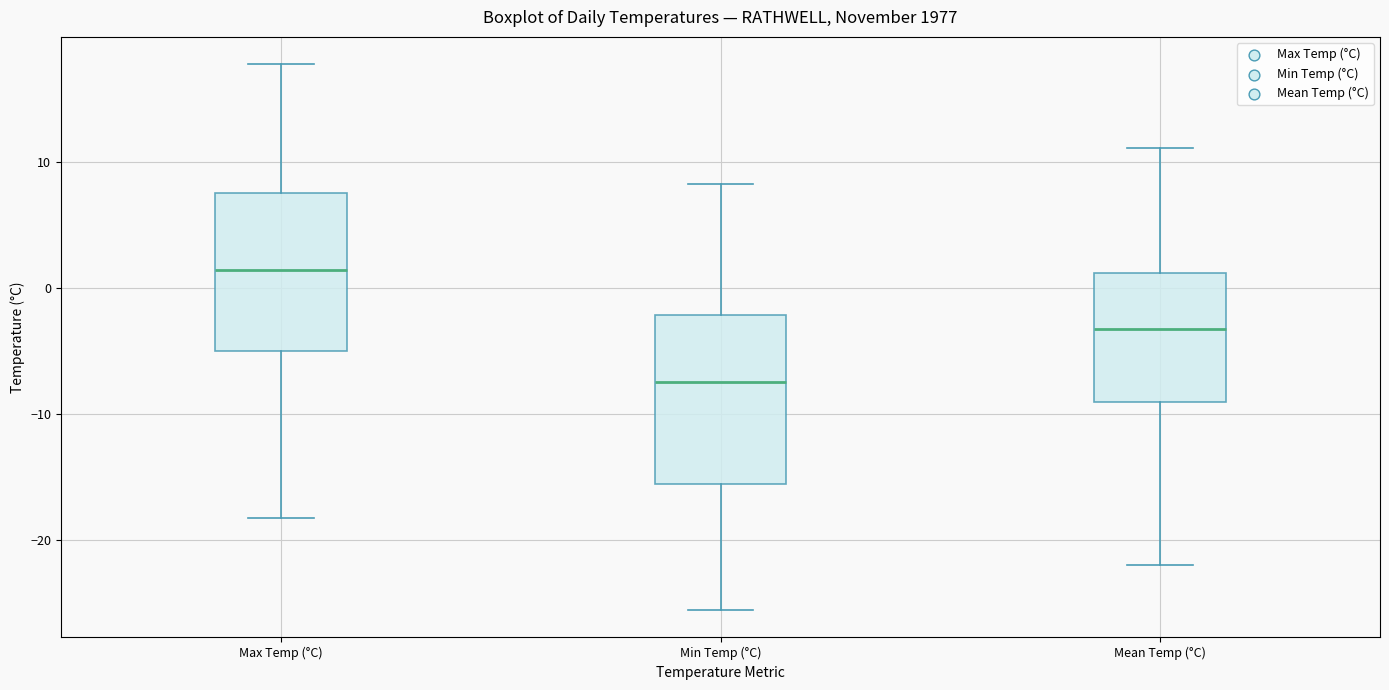

Which box has the highest median line?

Max Temp (°C)